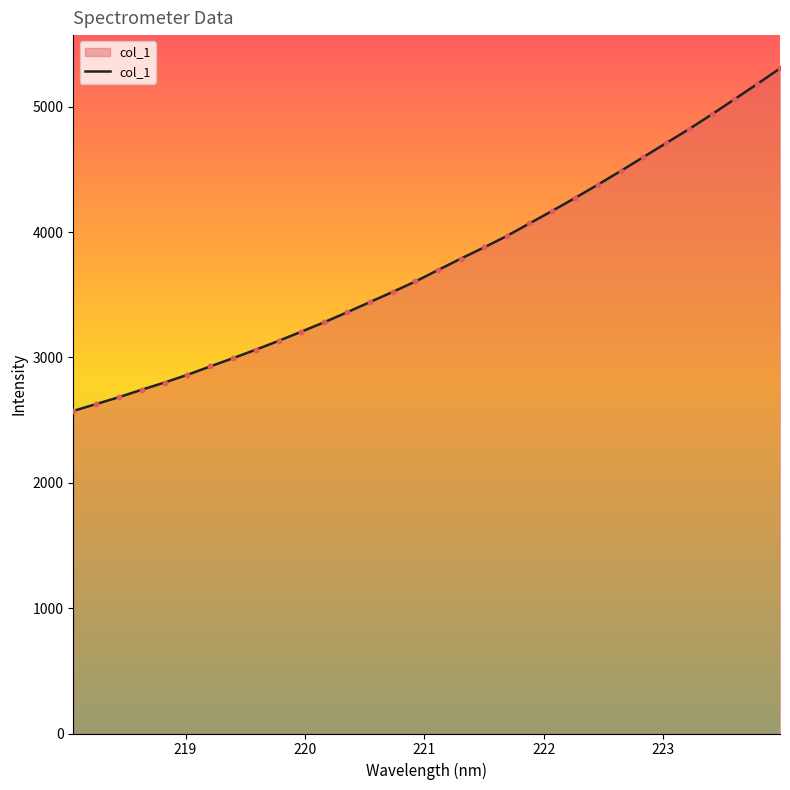

What is the difference between the maximum and minimum values?

2733.1